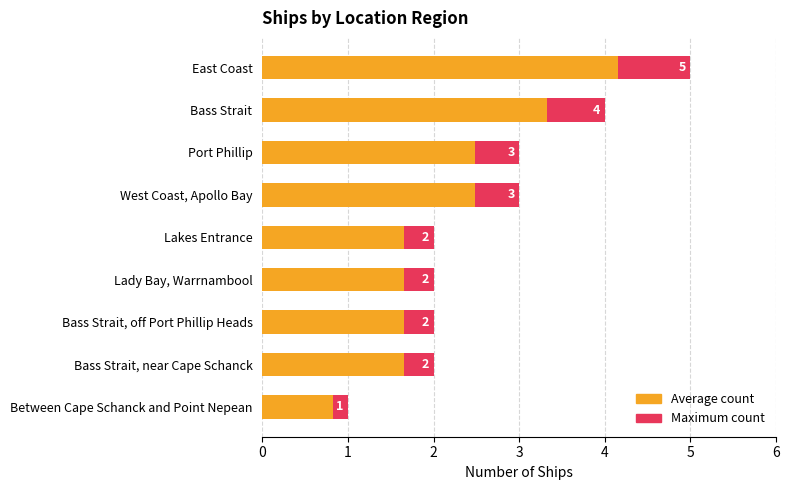

At Bass Strait, near Cape Schanck, list the series in order from smallest to largest.

Average count, Maximum count